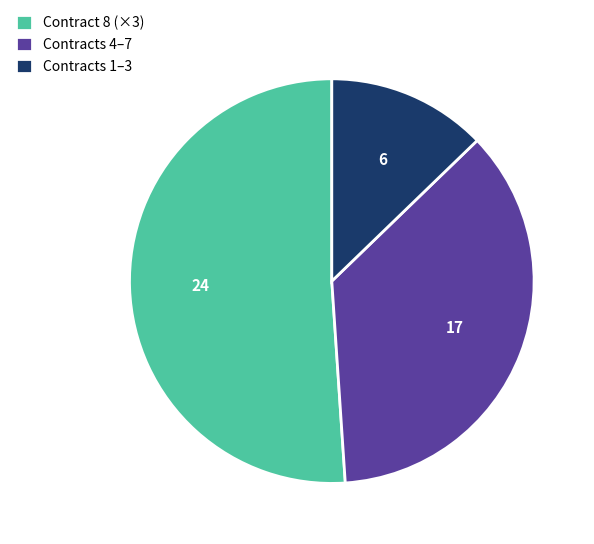

How many slices are in this pie chart?

3